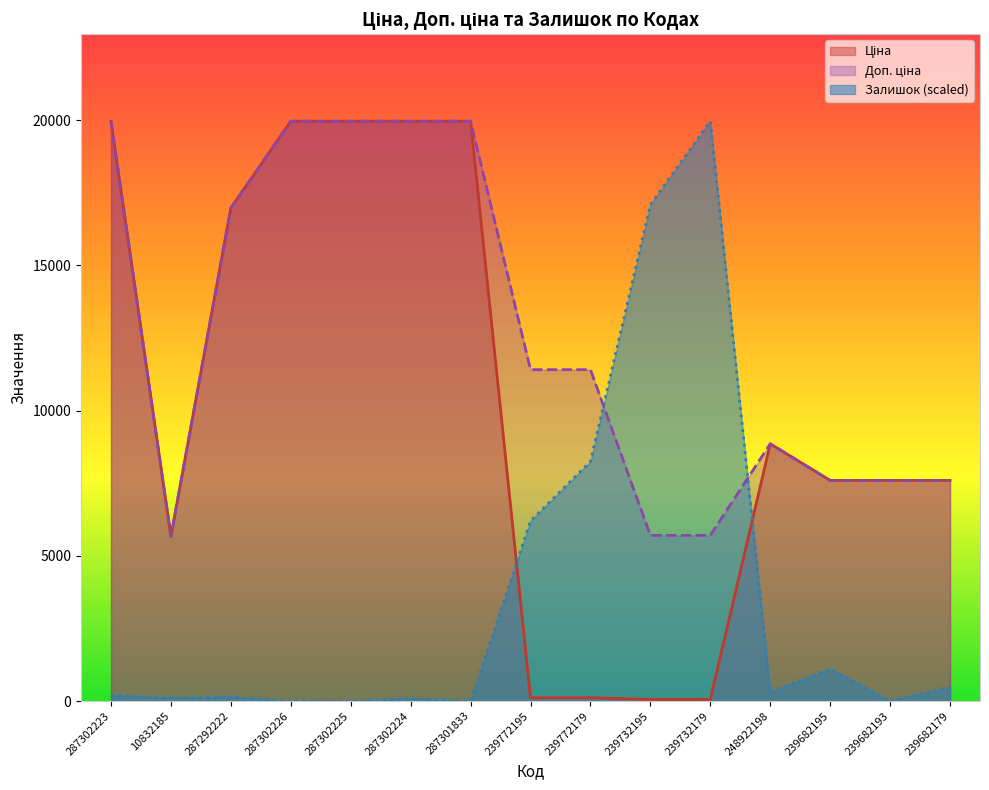

Rank the categories by Залишок value from lowest to highest.

287302226, 287302225, 287301833, 239682193, 287302224, 10832185, 287292222, 287302223, 248922198, 239682179, 239682195, 239772195, 239772179, 239732195, 239732179